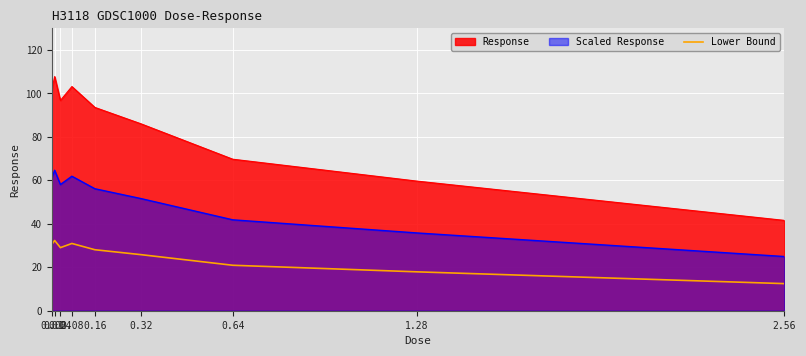

What is the difference between the maximum and minimum values in the Scaled Response series?

39.7